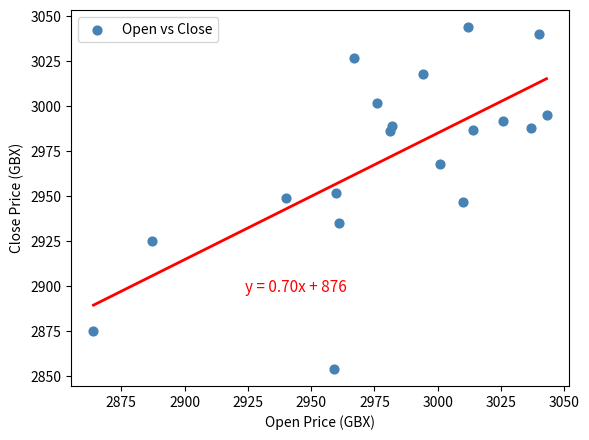

What is the range of X values (max minus min)?

179